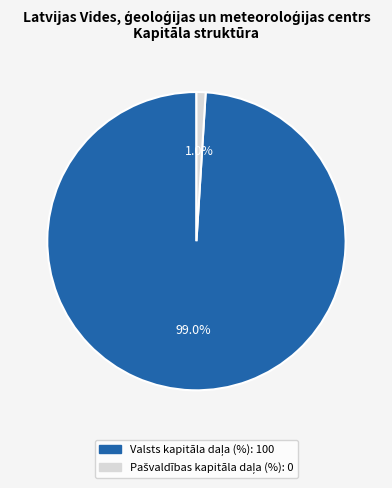

Is there any slice that represents more than half of the pie?

Yes